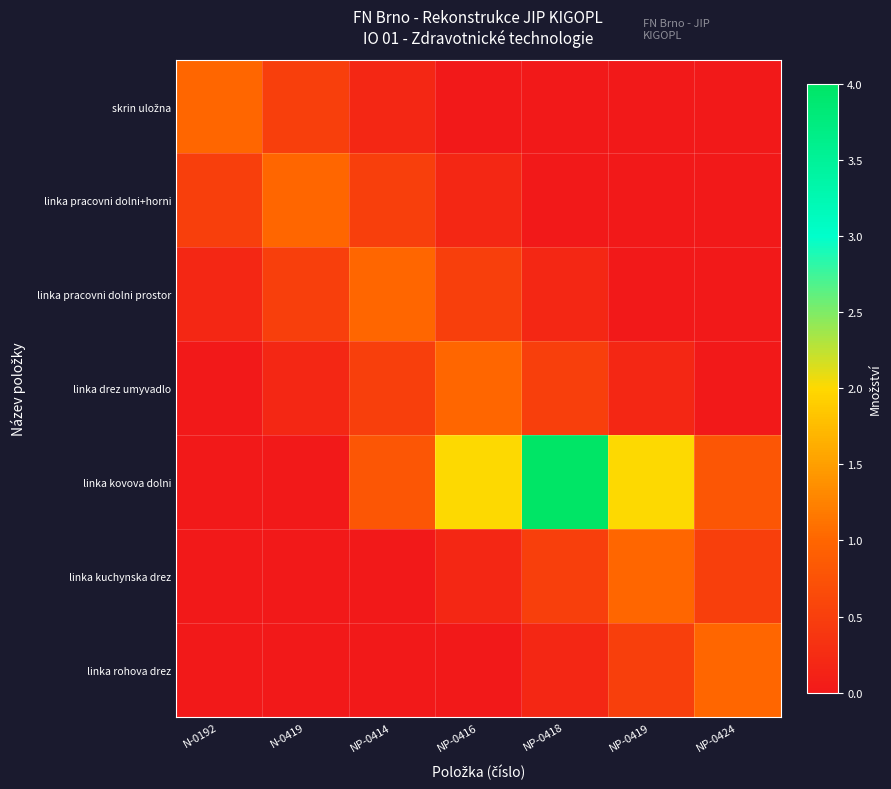

At which category is the sum across all series the highest?

NP-0418